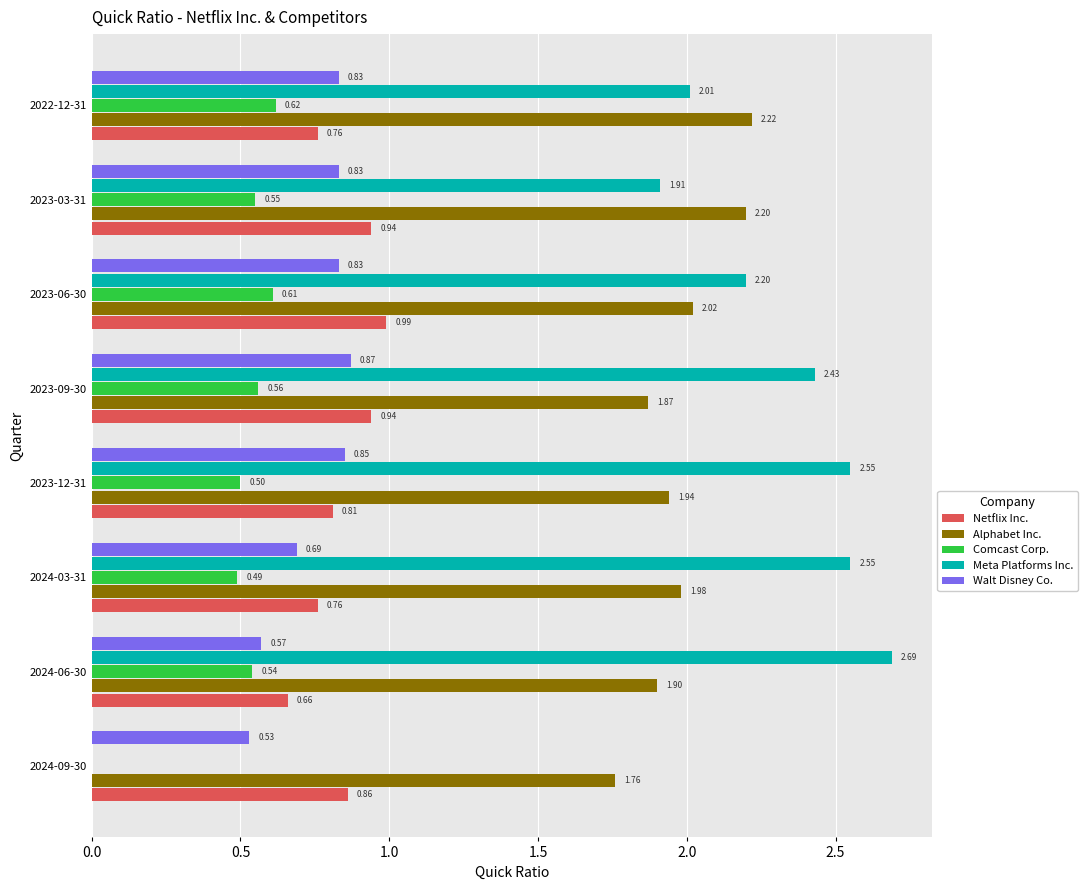

Which series changed the most between 2023-12-31 and 2023-06-30?

Meta Platforms Inc.